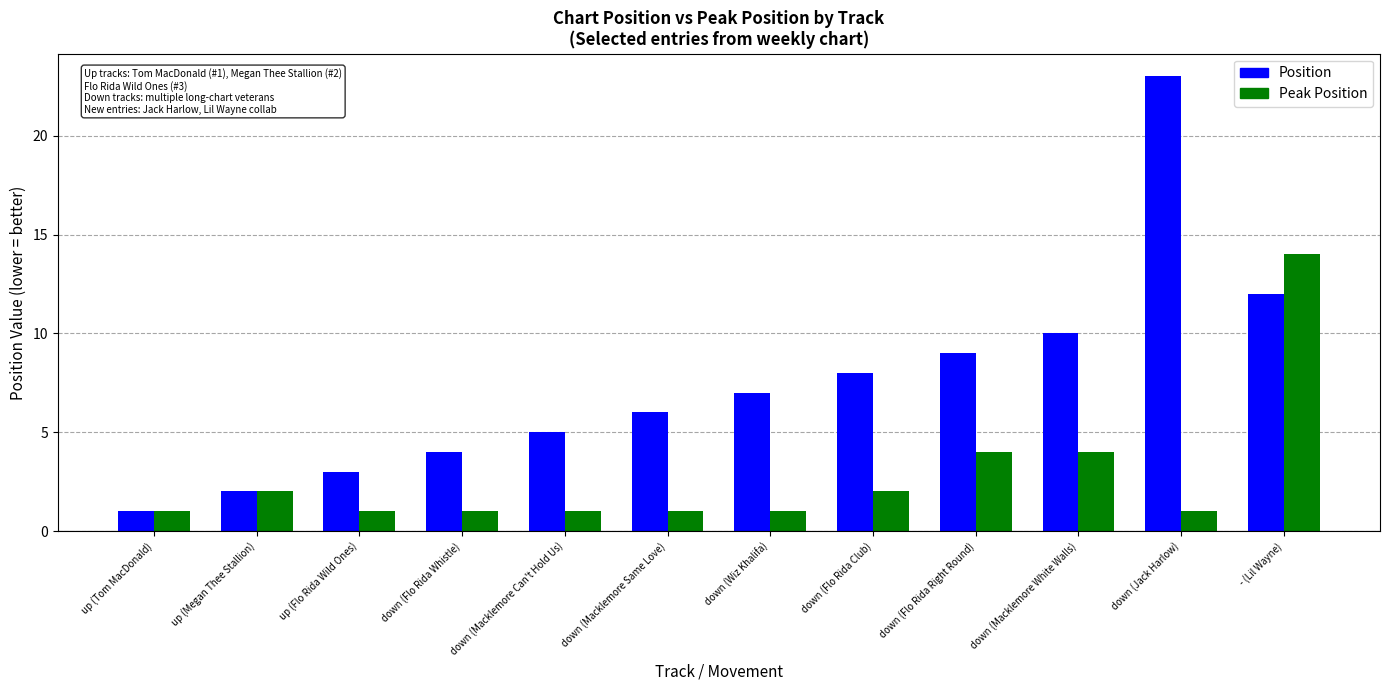

Reading left to right, transcribe all the data shown in this chart.

Position: 1	2	3	4	5	6	7	8	9	10	23	12
Peak Position: 1	2	1	1	1	1	1	2	4	4	1	14